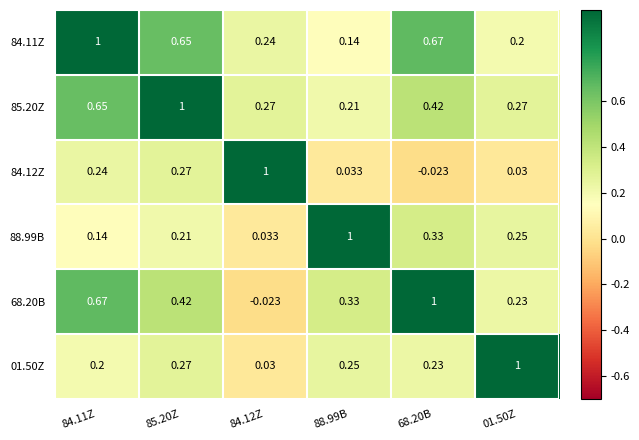

Is the value of 68.20B at 01.50Z greater than the value of 84.12Z at 84.12Z?

No